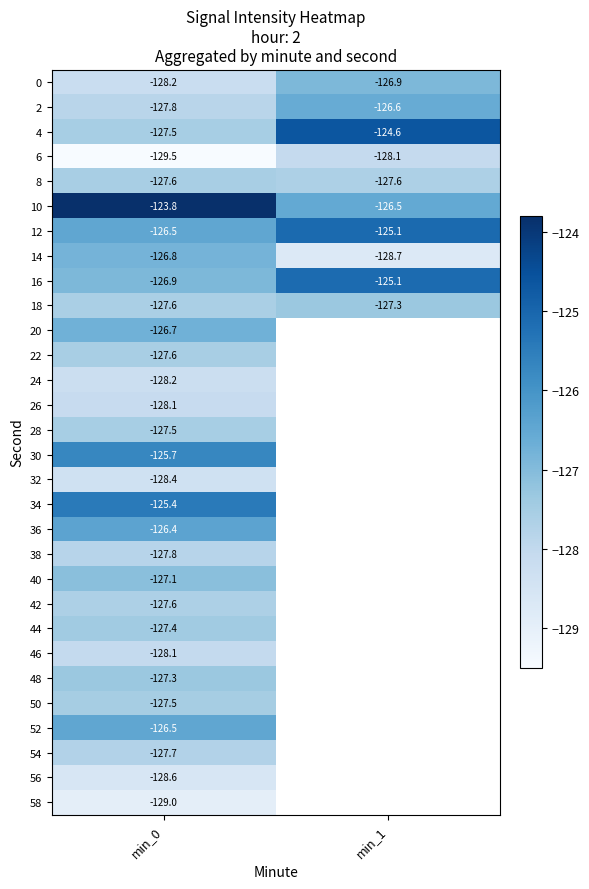

Which category has the highest value across all series?

min_0